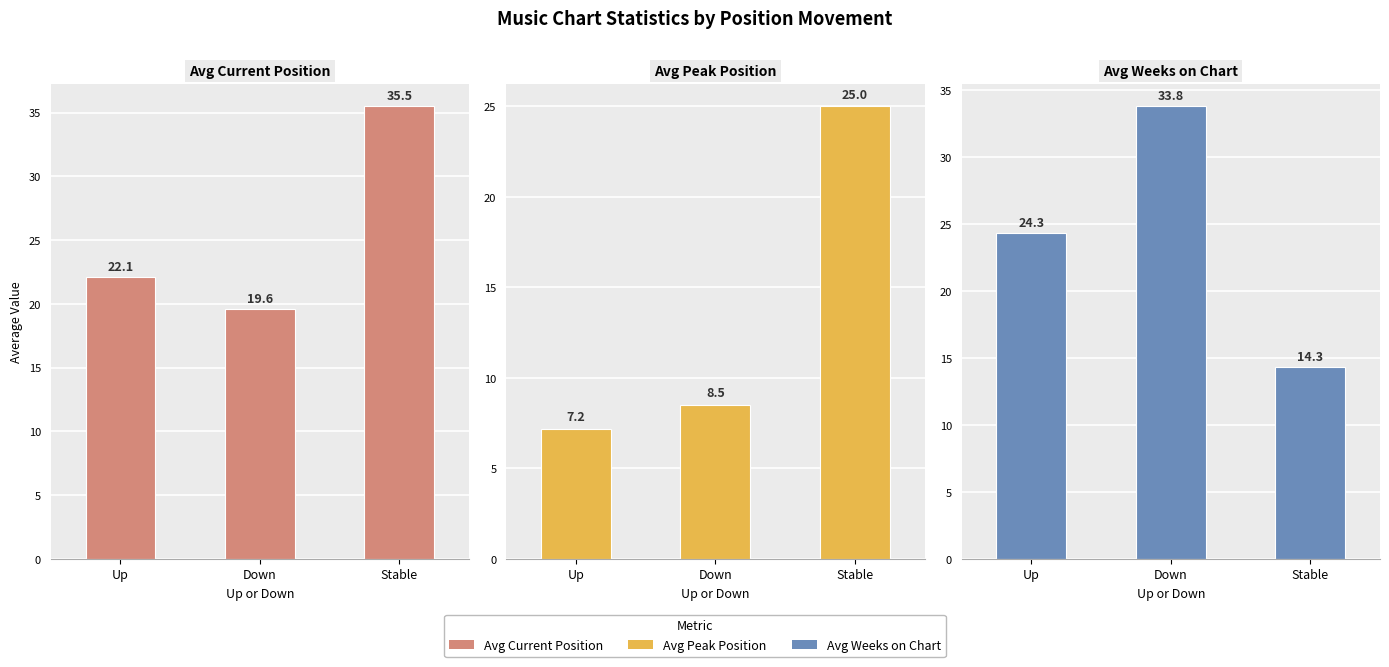

At which label does Avg Current Position first exceed 22?

Up